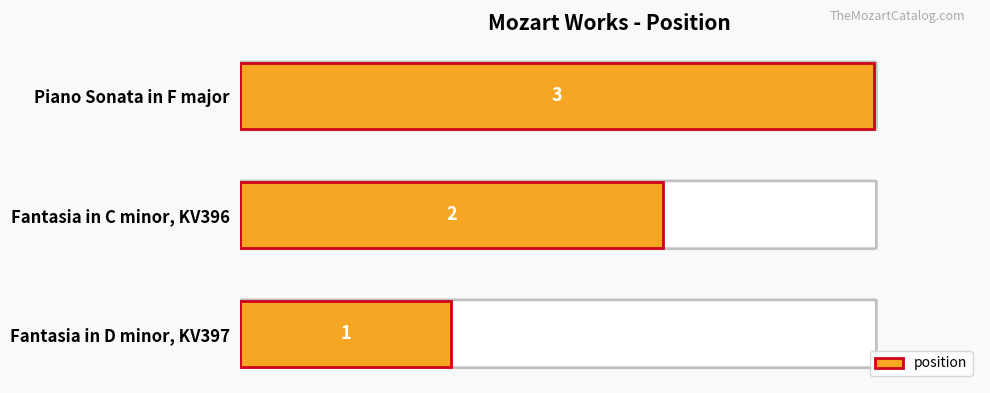

Approximately how many times larger is the value at Fantasia in D minor, KV397 compared to Fantasia in C minor, KV396?

0.5